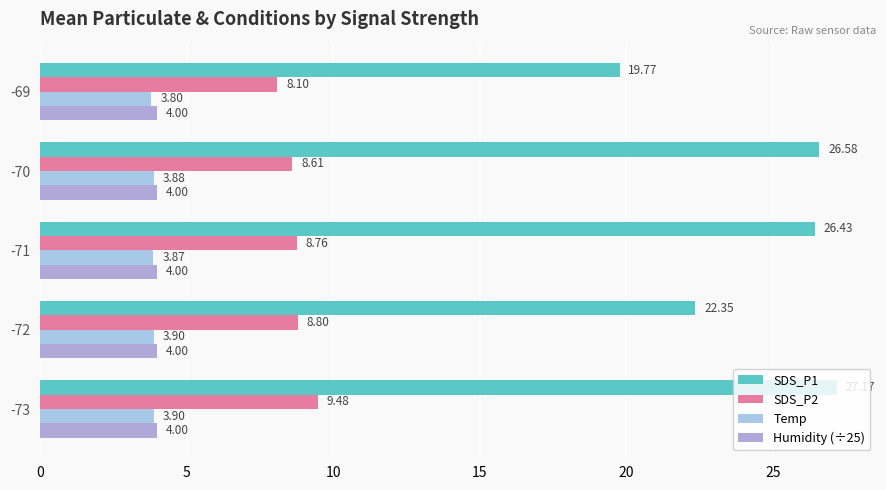

How many series are shown in this chart?

4